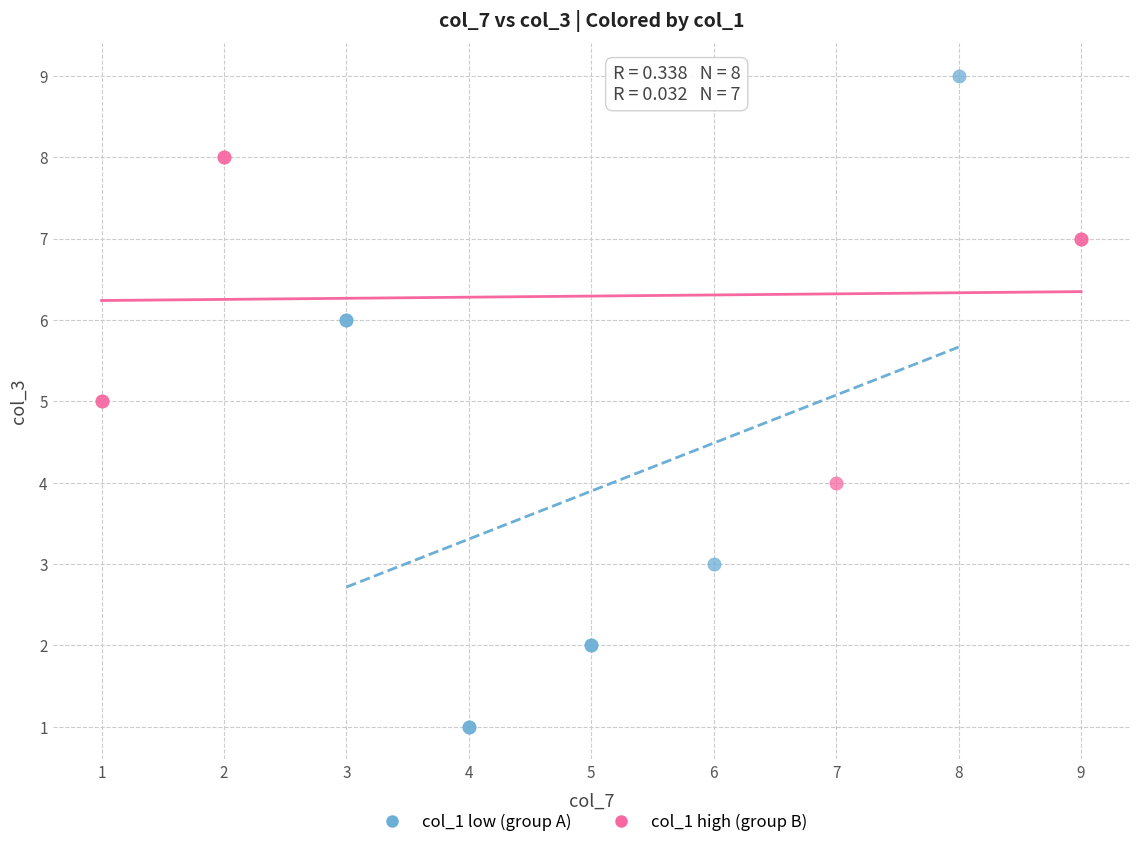

Which series has the largest Y range (max minus min)?

col_1 low (group A)